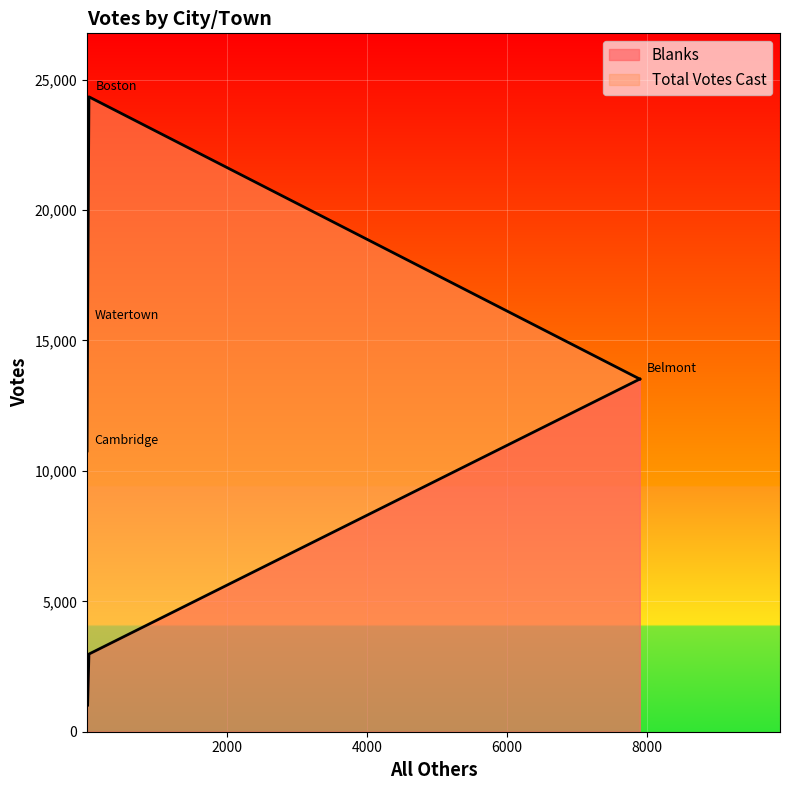

True or false: Total Votes Cast and Blanks intersect in this chart.

False